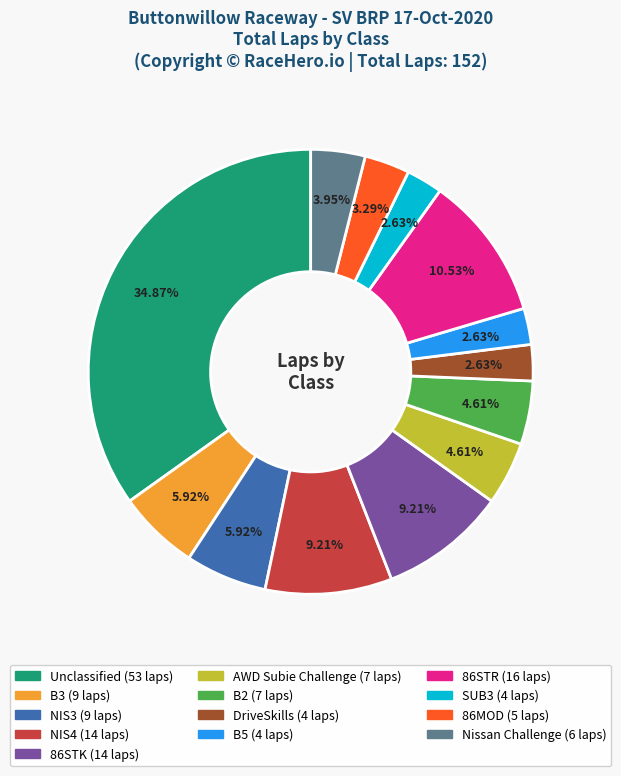

Is there any slice that represents more than half of the pie?

No